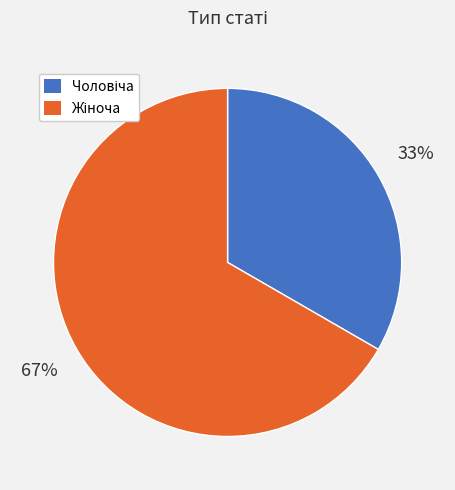

Is there any slice that represents more than half of the pie?

Yes